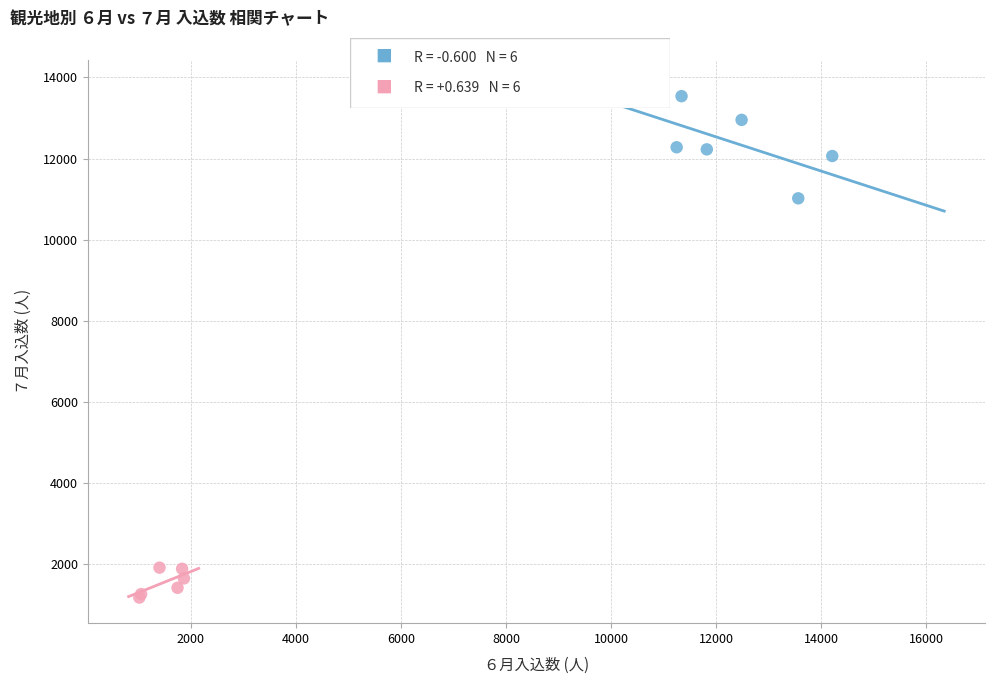

Which series has the largest Y range (max minus min)?

展勝地